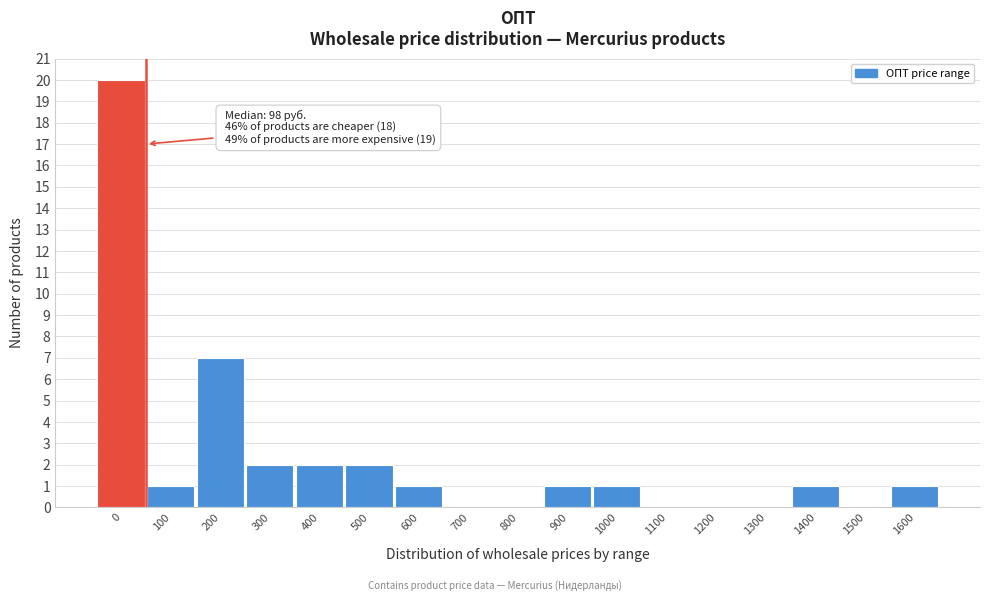

Reading right to left, list all the values displayed in this chart.

1600=1	1500=0	1400=1	1300=0	1200=0	1100=0	1000=1	900=1	800=0	700=0	600=1	500=2	400=2	300=2	200=7	100=1	0=20